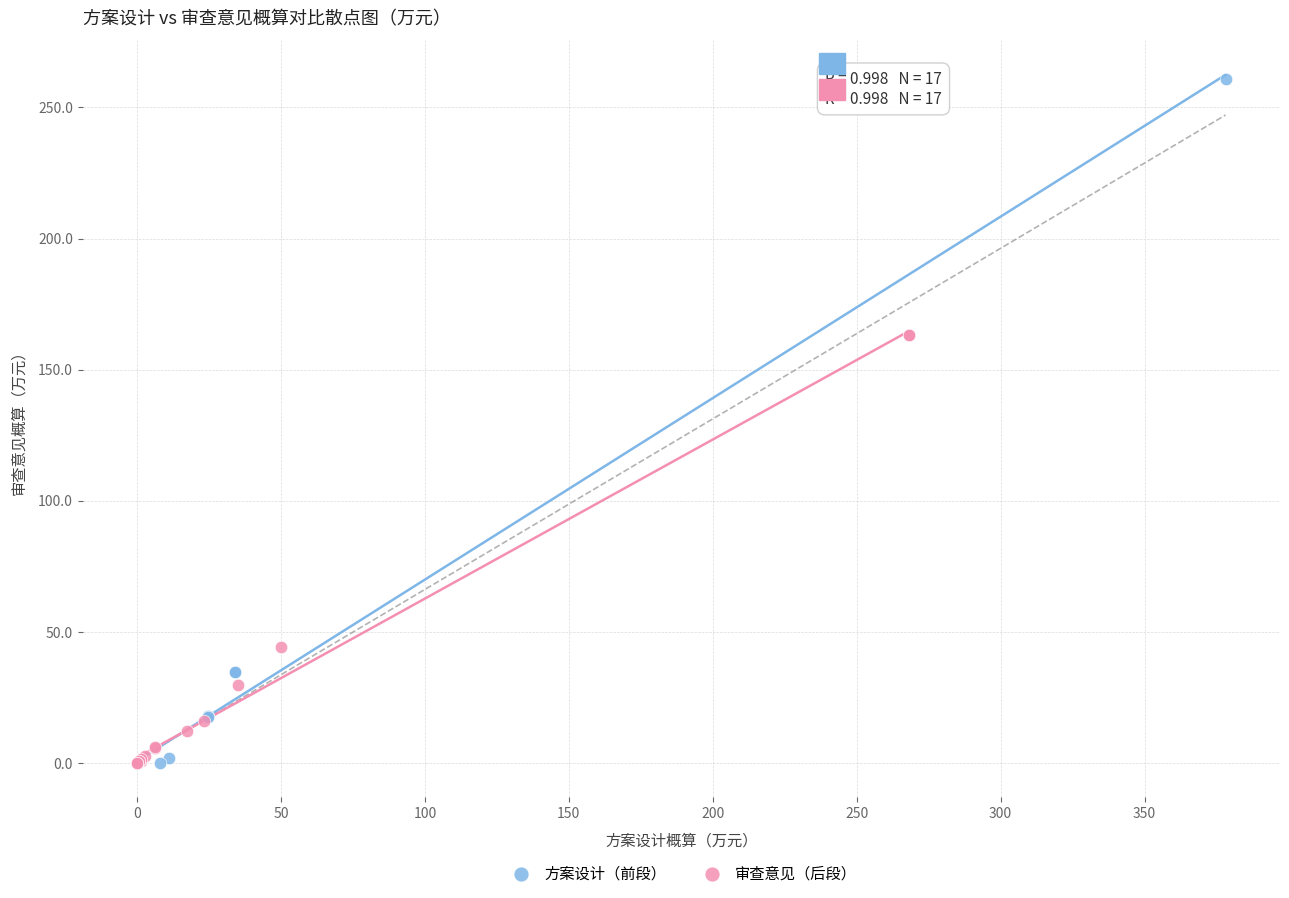

What are all the series names shown in the legend?

方案设计（前段）, 审查意见（后段）